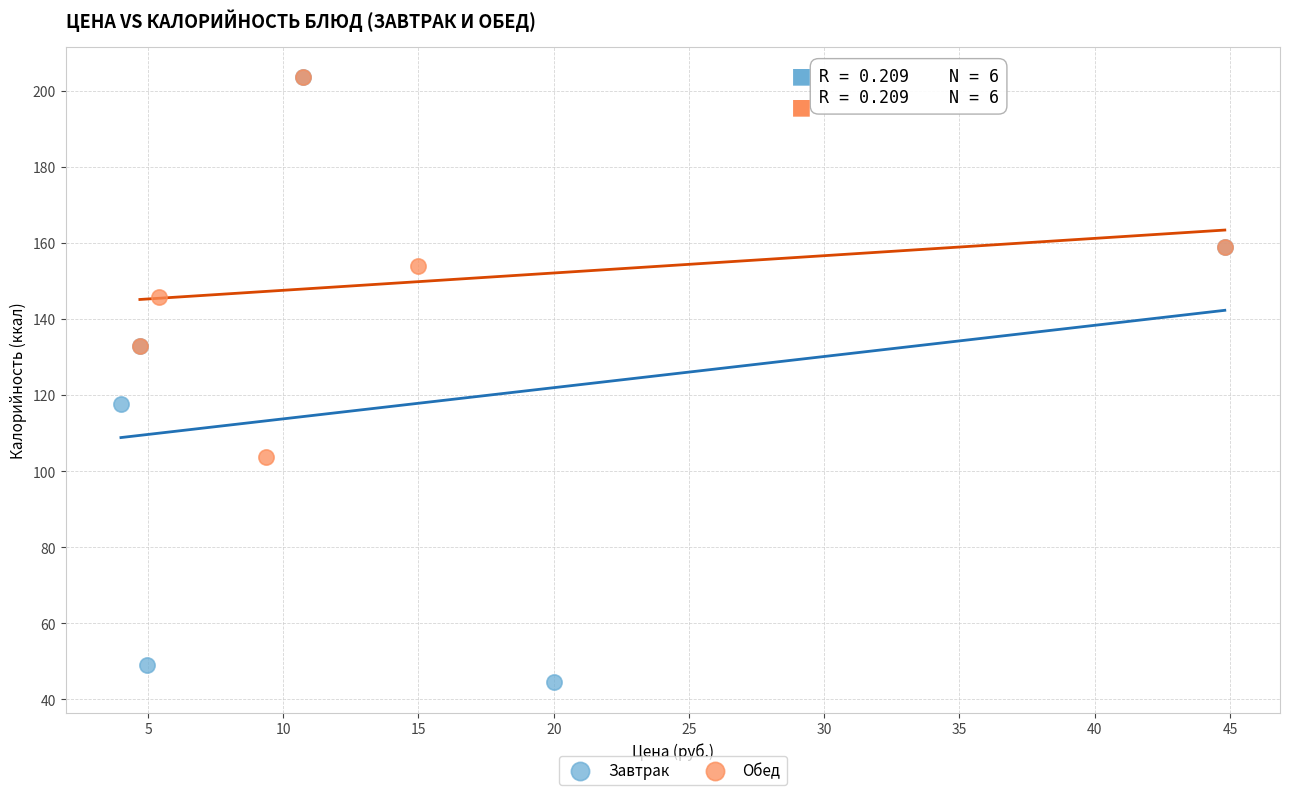

Which series reaches the minimum Y coordinate?

Завтрак